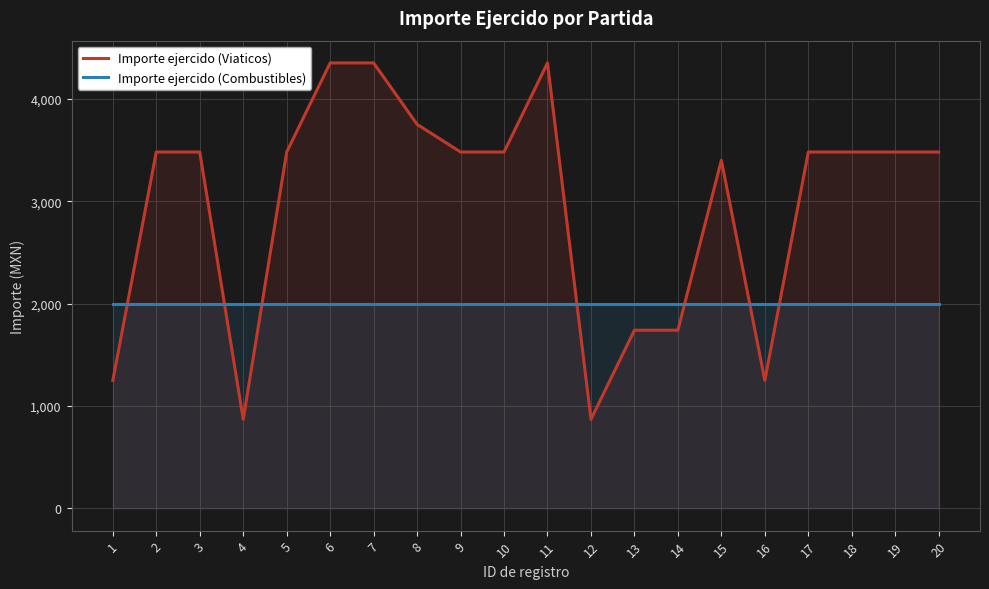

What is the sum of the Importe ejercido (Viaticos) values at 18 and 1?

4730.0